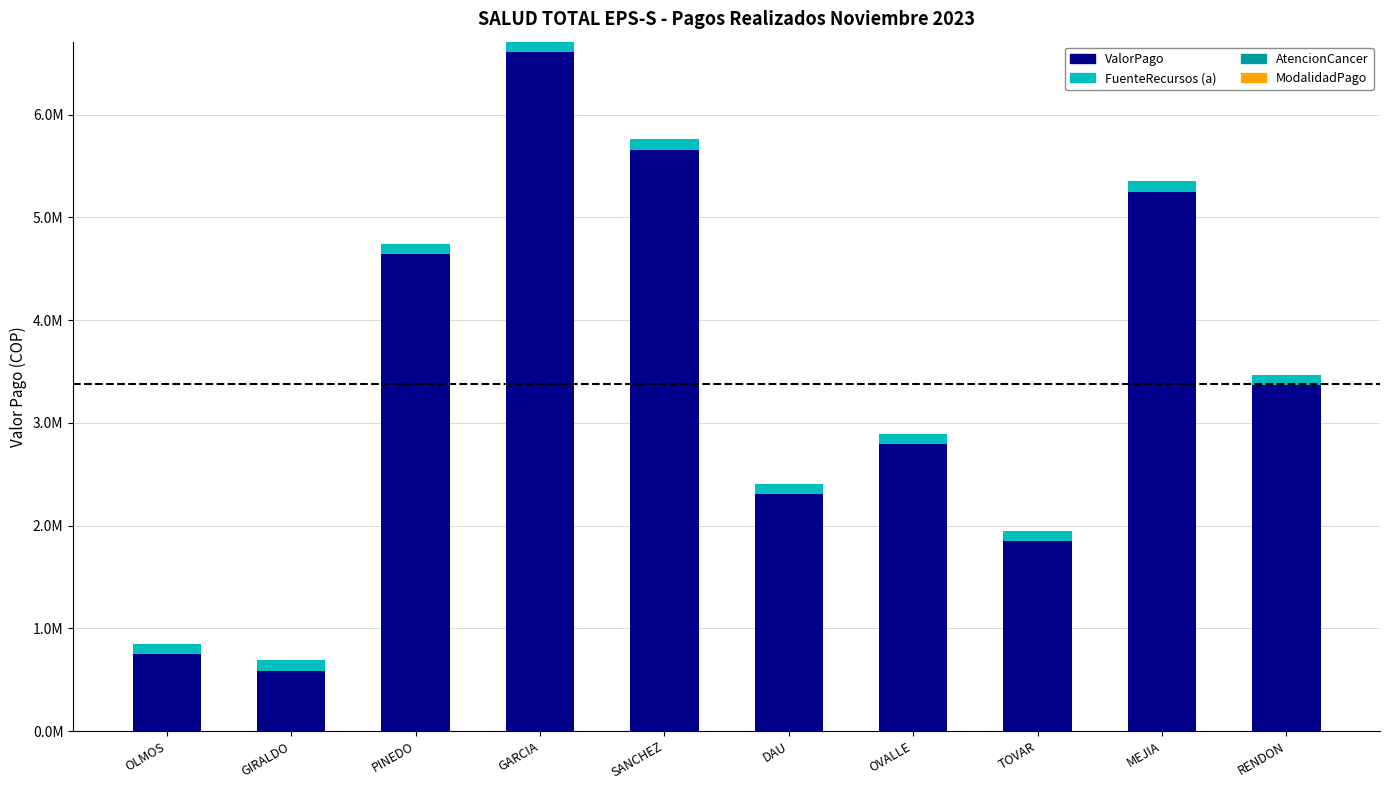

The FuenteRecursos (a) series shows 35534 at SANCHEZ. True or false?

False